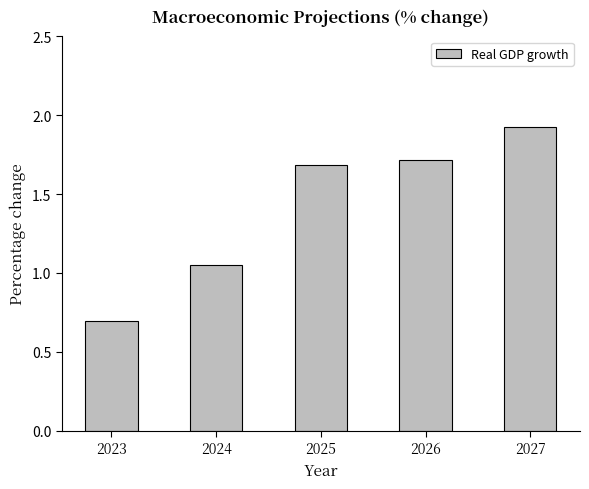

Approximately how many times larger is the value at 2024 compared to 2027?

0.5